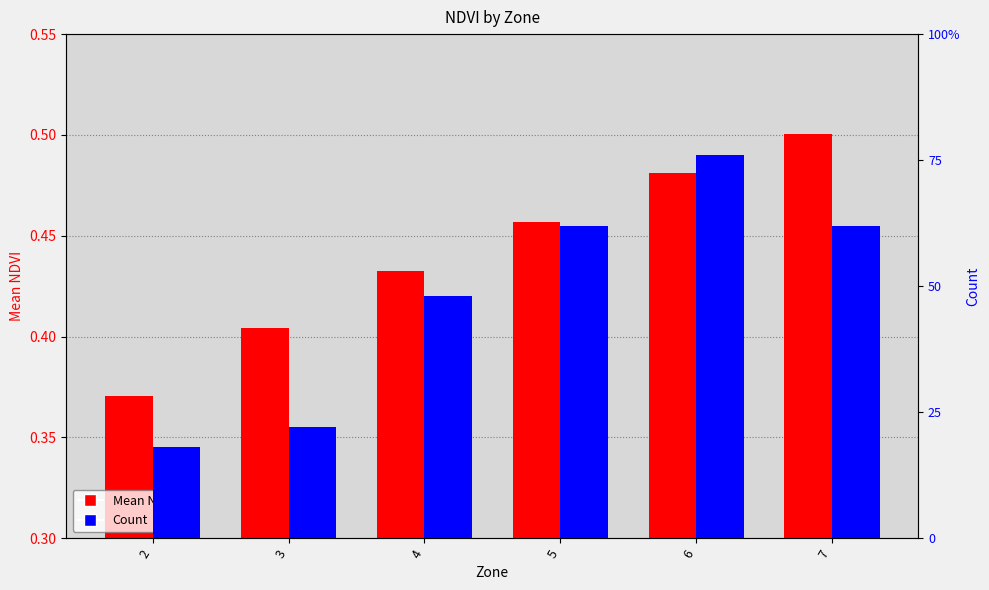

What are all the series names shown in the legend?

Mean NDVI, Count